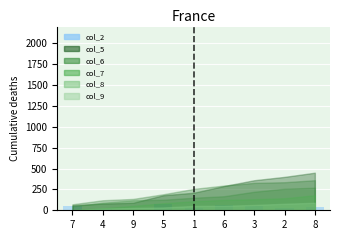

What is the label of the 3rd bar from the left?

9